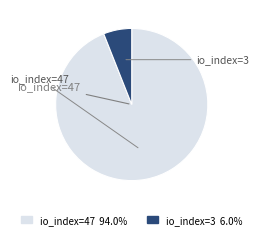

Which slice is the largest?

io_index=47